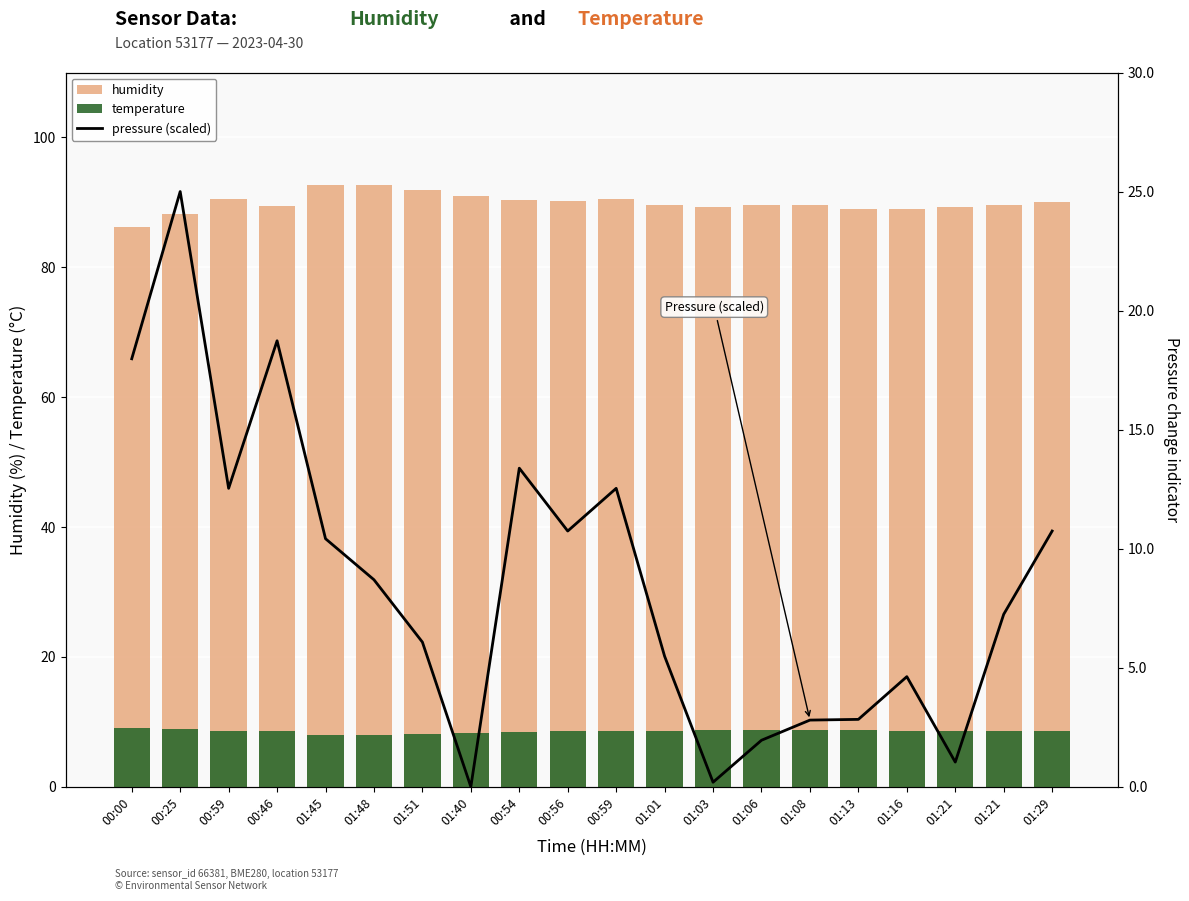

Rank the categories by pressure (scaled) value from lowest to highest.

01:40, 01:03, 01:21, 01:06, 01:08, 01:13, 01:16, 01:01, 01:51, 01:21, 01:48, 01:45, 00:56, 01:29, 00:59, 00:59, 00:54, 00:00, 00:46, 00:25